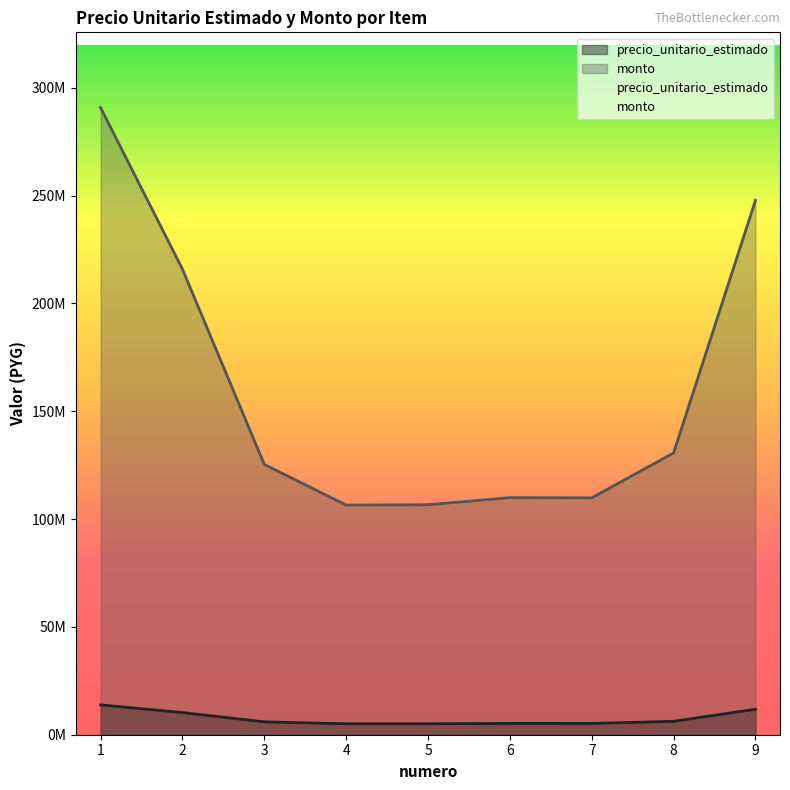

What is the sum of the precio_unitario_estimado values at 6 and 4?

10307100